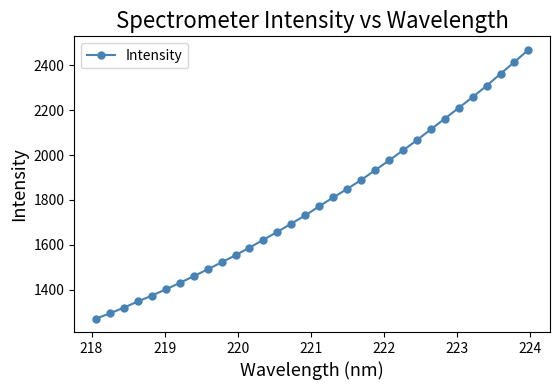

What is the smallest value displayed?

1271.9